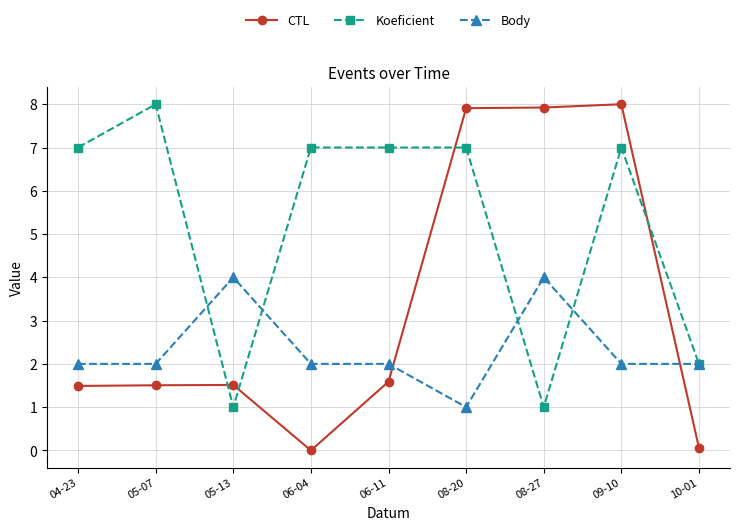

What are all the series names shown in the legend?

CTL, Koeficient, Body